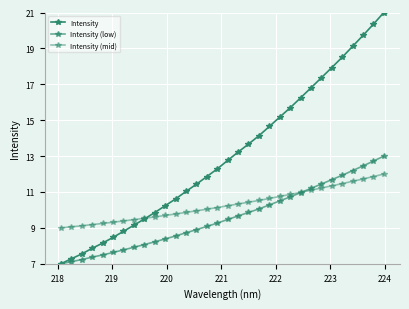

List the series in order of their peak value, highest first.

Intensity, Intensity (low), Intensity (mid)